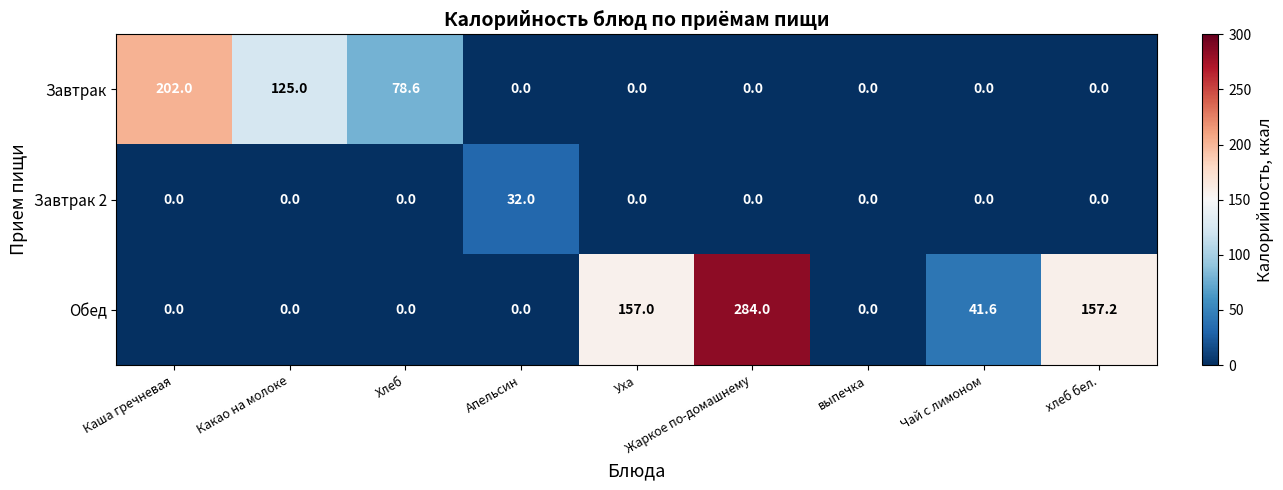

How many categories are shown in the chart?

9